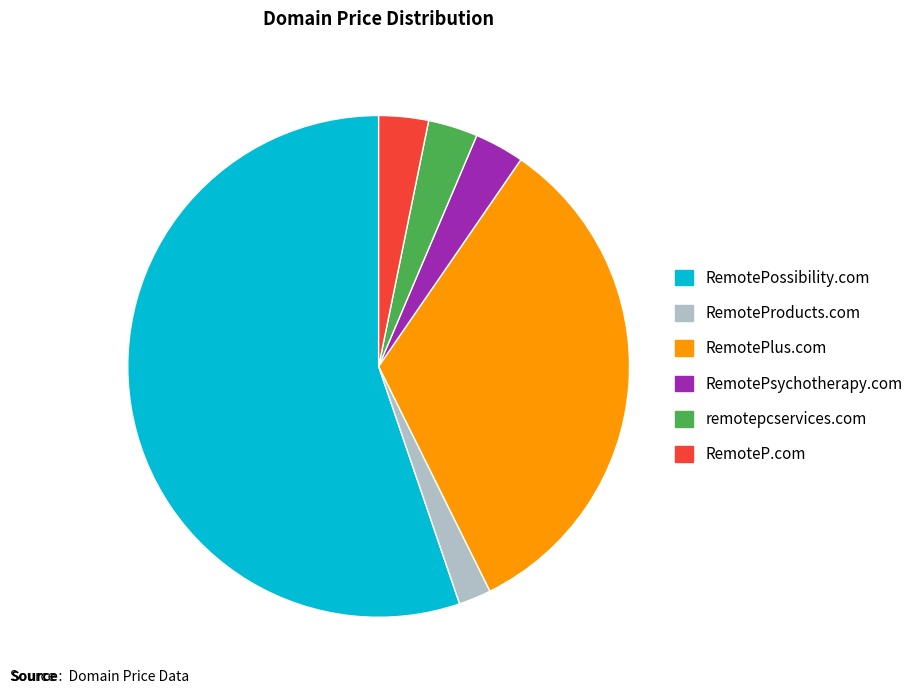

Which category has the biggest portion of the pie?

RemotePossibility.com